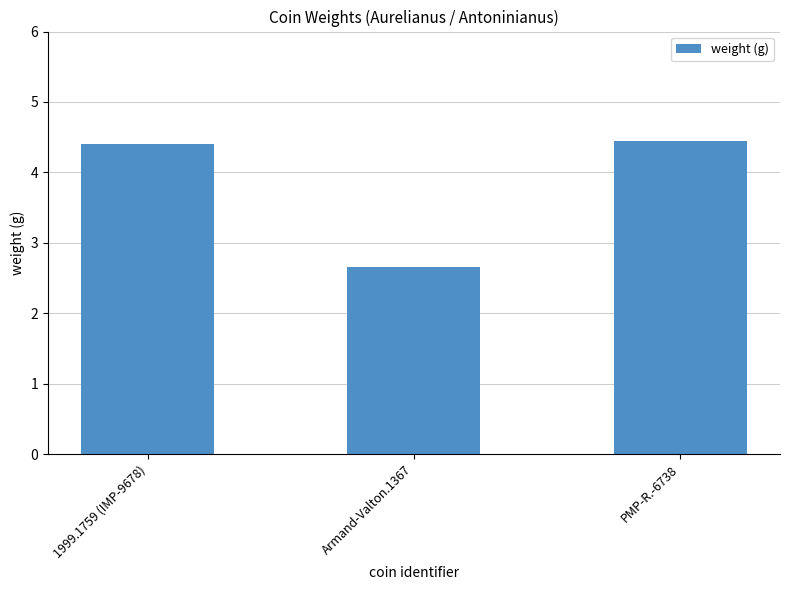

Reading left to right, what are all the values shown in this chart?

1999.1759 (IMP-9678)=4.4	Armand-Valton.1367=2.7	PMP-R.-6738=4.5